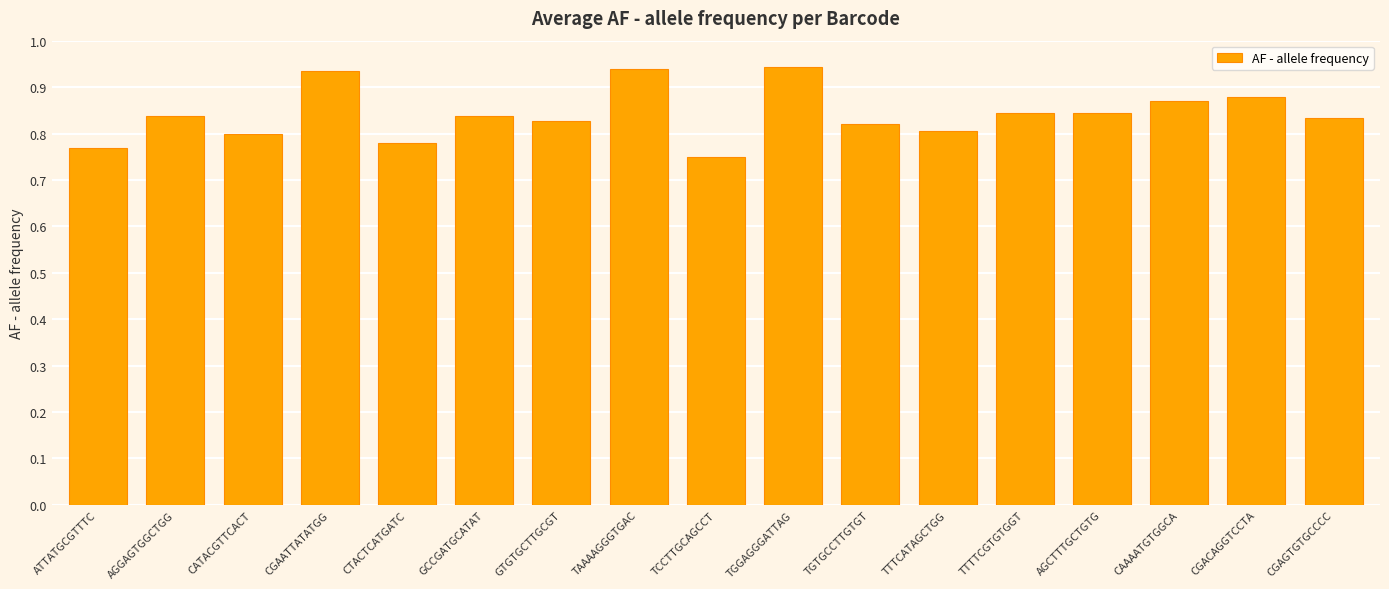

What position from the right is CGAATTATATGG?

14